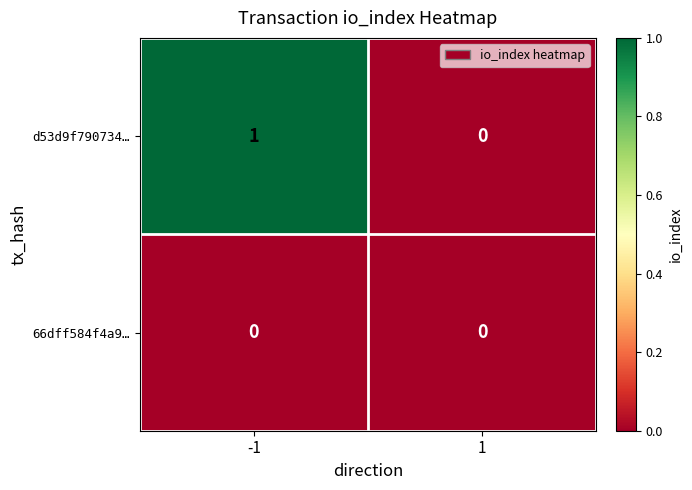

How many distinct data groups are displayed?

2